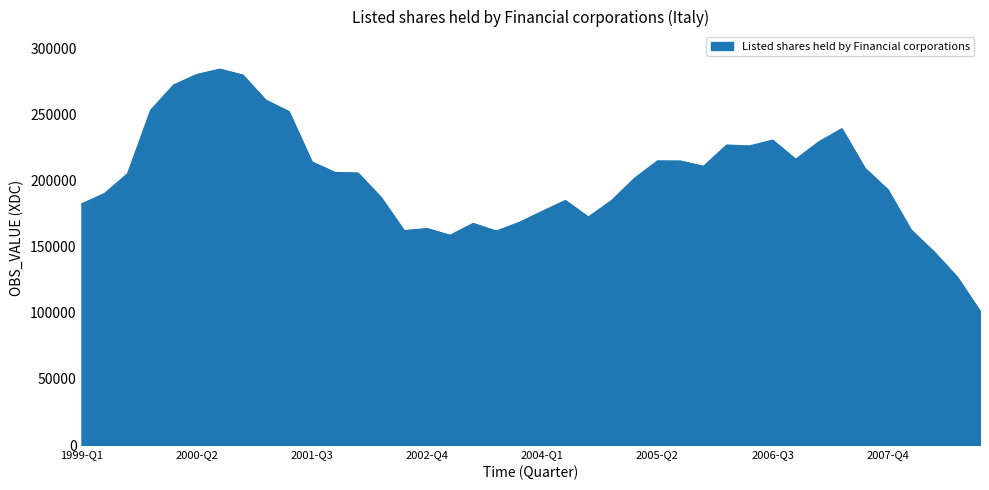

What is the difference between the maximum and minimum values?

182988